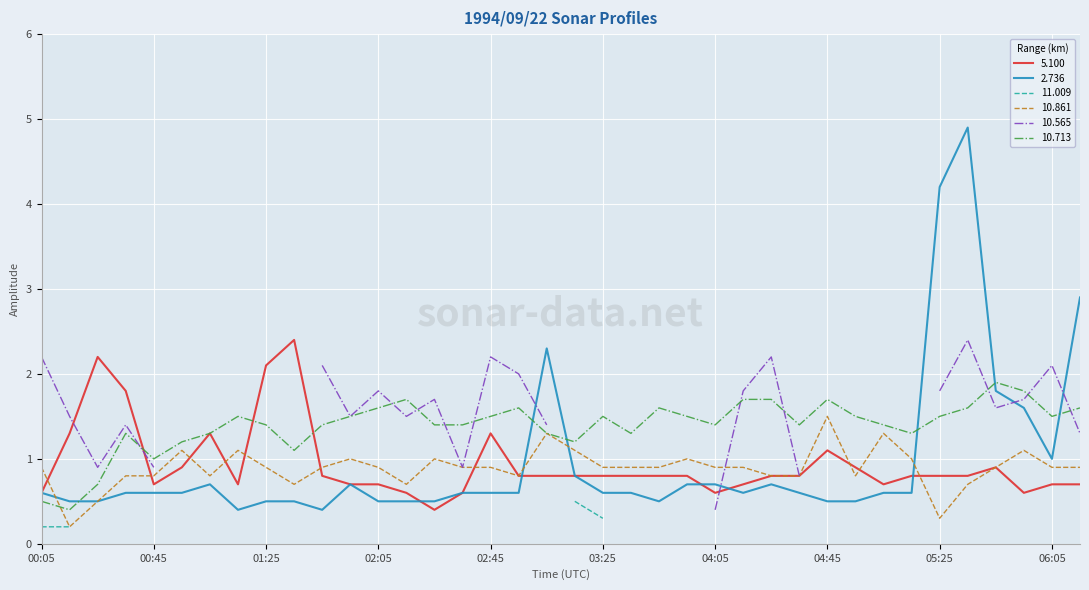

What is the sum of all 5.100 values?

35.6